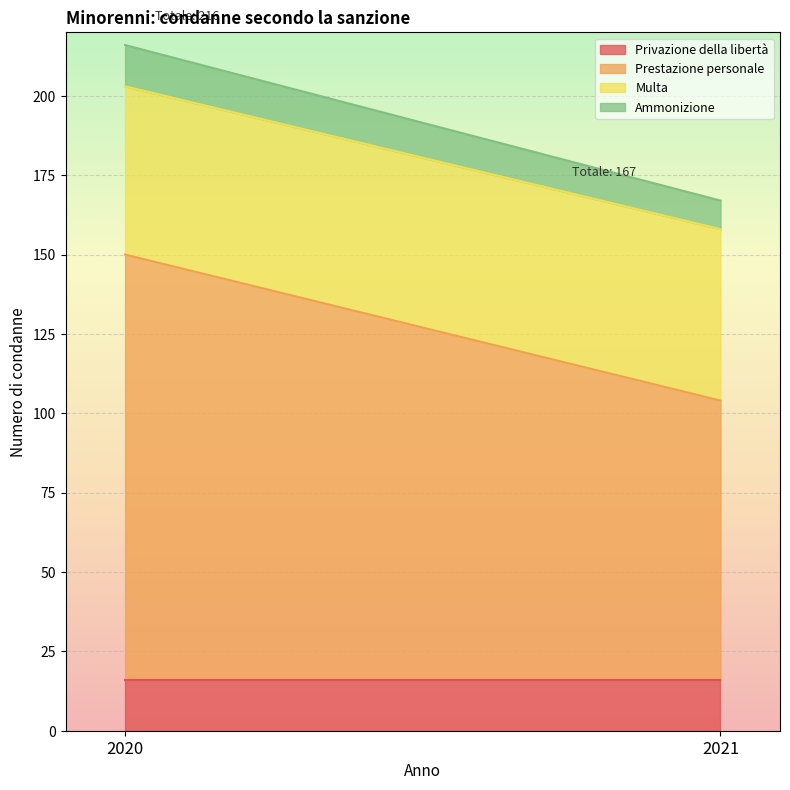

Which series has the largest total across all categories?

Prestazione personale